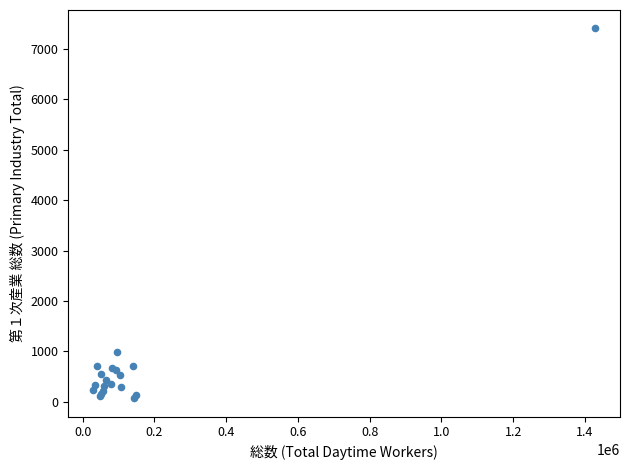

What Y value in the scatter plot is closest to 3739?

981